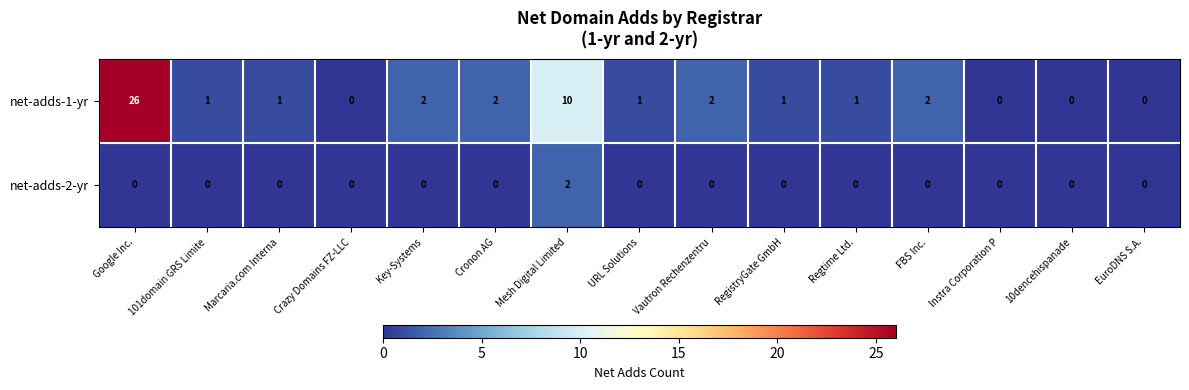

Which series changed the most between Google Inc. and Regtime Ltd.?

net-adds-1-yr